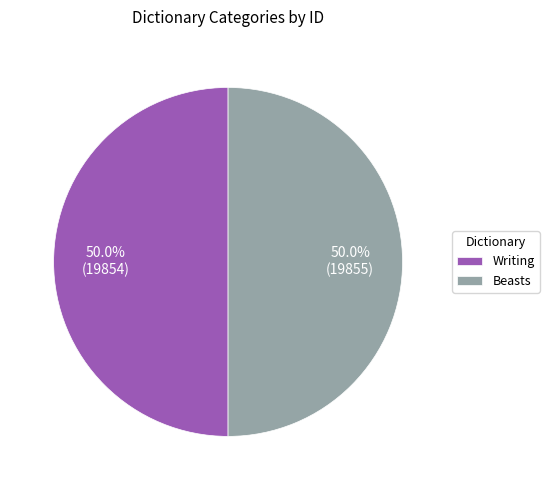

What is the ratio of the value at Beasts to the value at Writing?

1.0